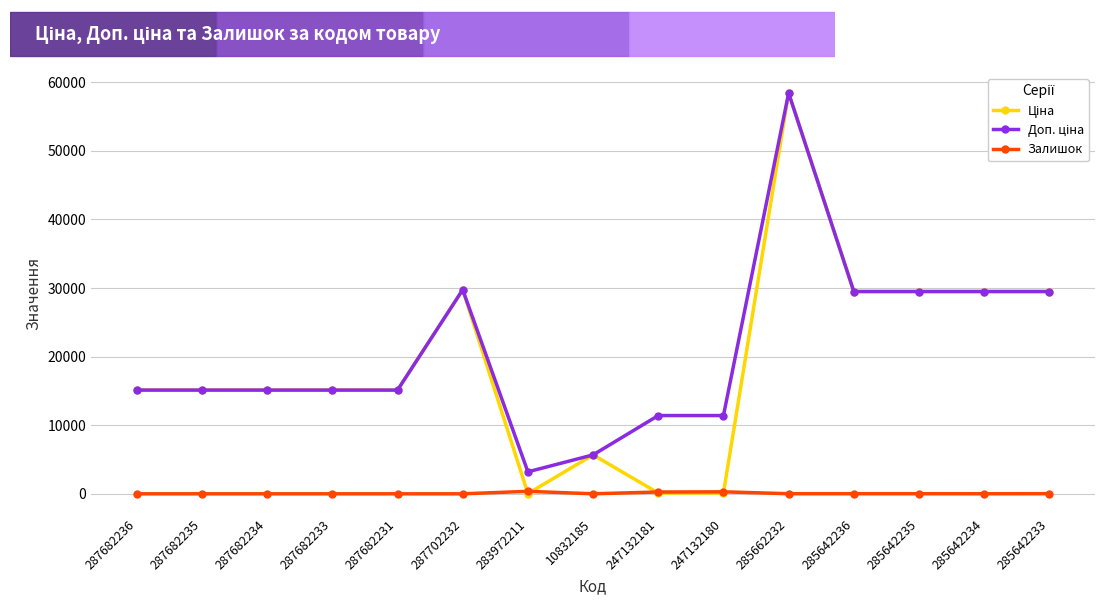

What is the spread (max minus min) of values at 287682233?

15120.0